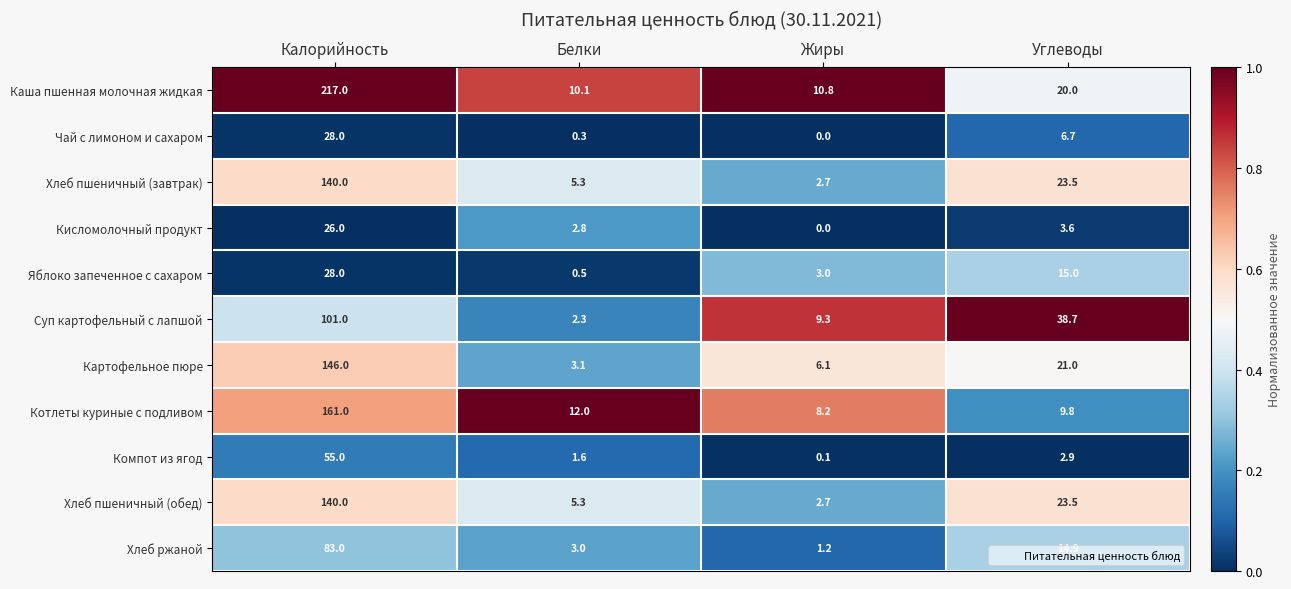

Which series has the largest total across all categories?

Каша пшенная молочная жидкая